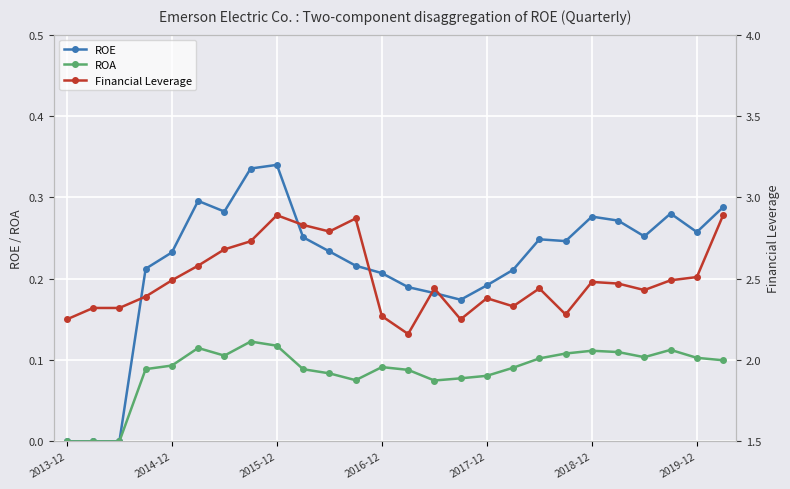

What is the maximum value shown in the chart?

2.9